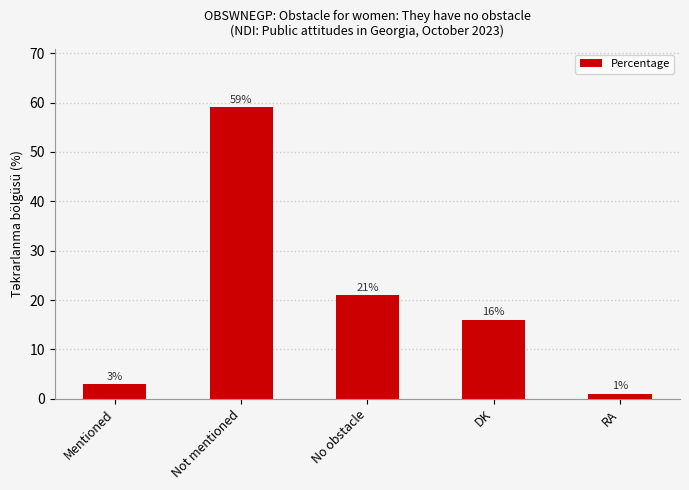

What is the average value?

20